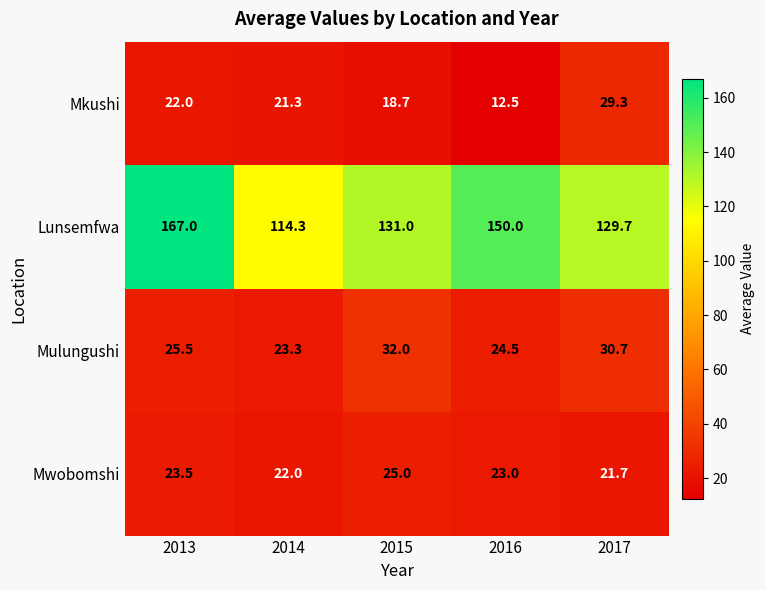

Reading left to right, what are all the values shown in this chart?

Mkushi: 2013=22.0	2014=21.3	2015=18.7	2016=12.5	2017=29.3
Lunsemfwa: 2013=167.0	2014=114.3	2015=131.0	2016=150.0	2017=129.7
Mulungushi: 2013=25.5	2014=23.3	2015=32.0	2016=24.5	2017=30.7
Mwobomshi: 2013=23.5	2014=22.0	2015=25.0	2016=23.0	2017=21.7